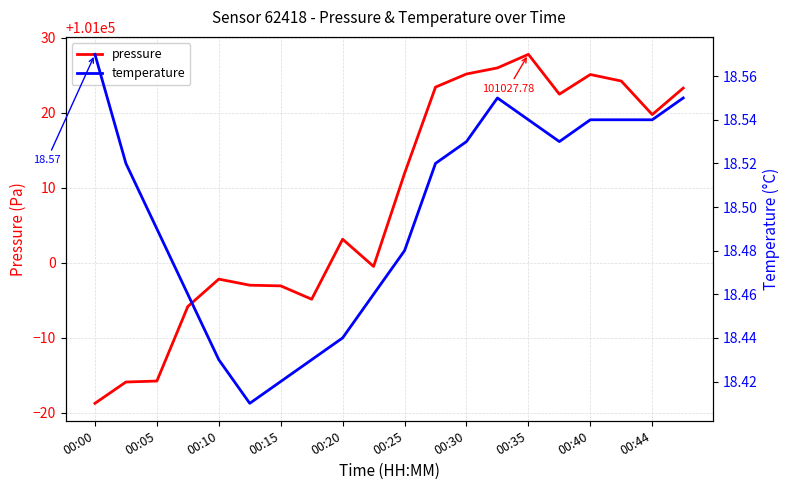

Between 15 and 11, which is larger?

11